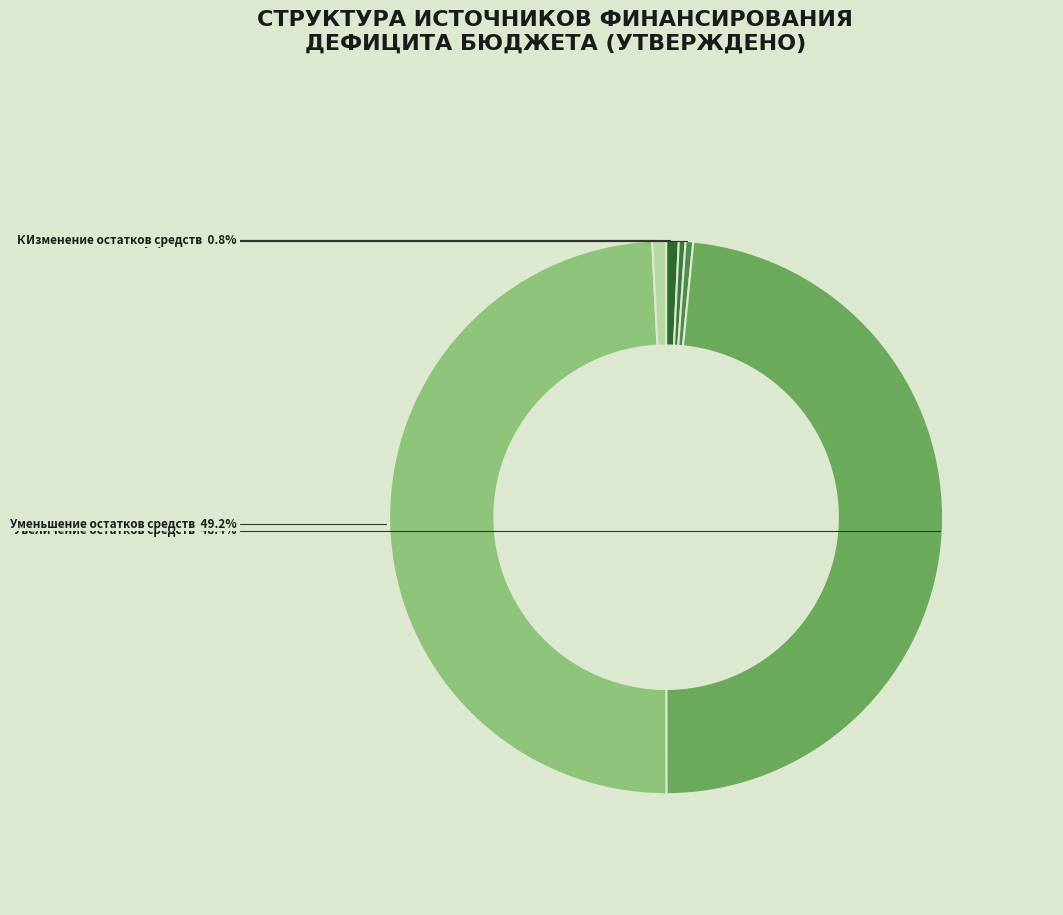

How many slices are in this pie chart?

6